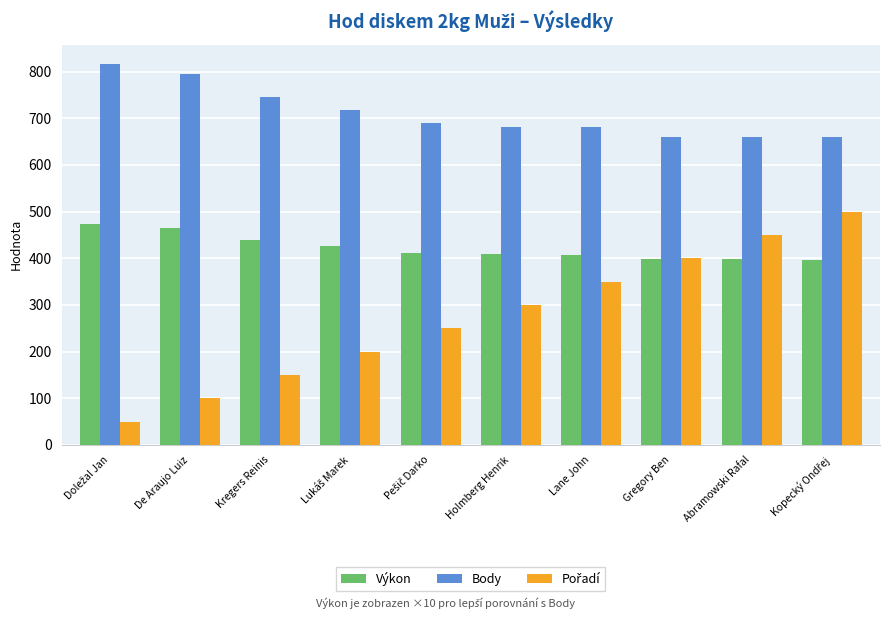

How many bars are there in each group?

3